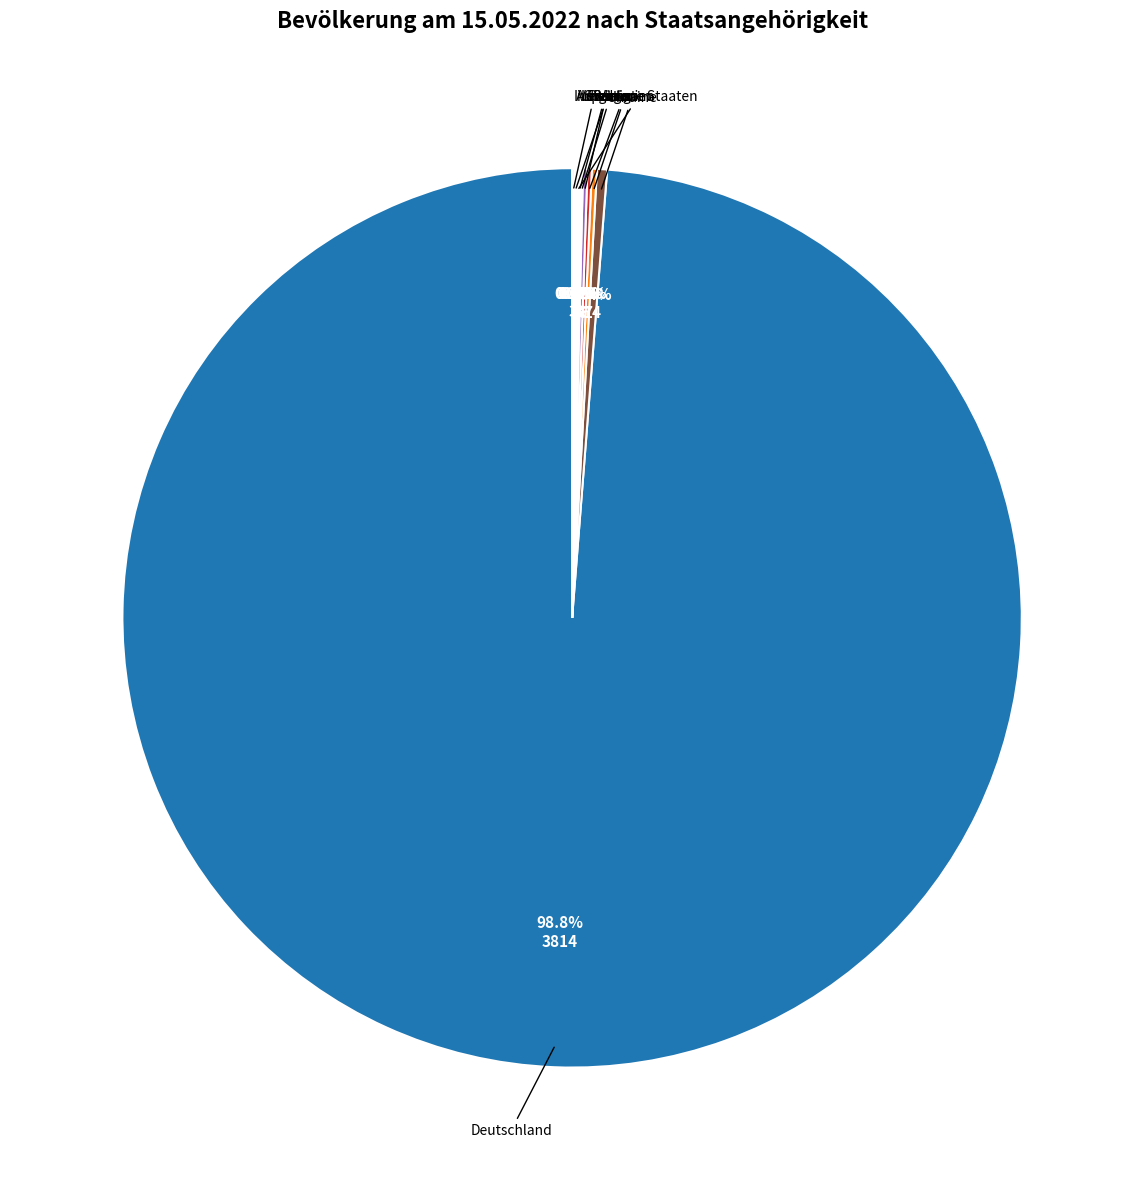

How many segments does this pie chart have?

10